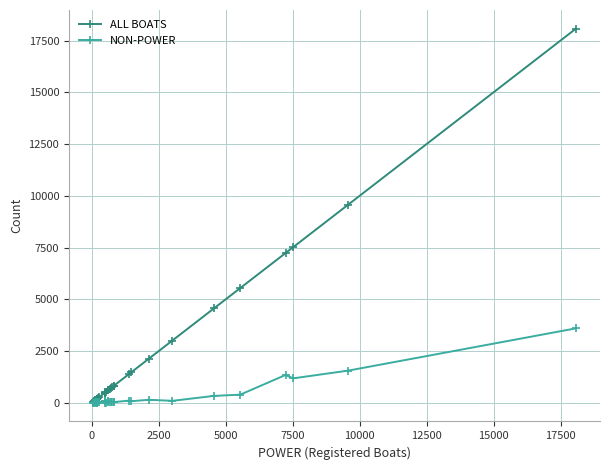

How many data points in ALL BOATS are less than 614?

15